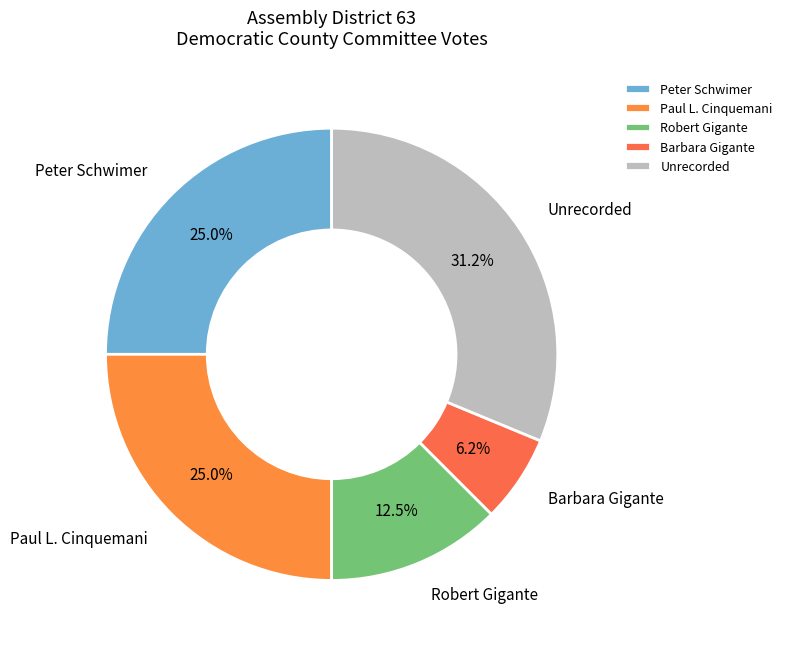

What percentage is NOT represented by Robert Gigante?

87.5%